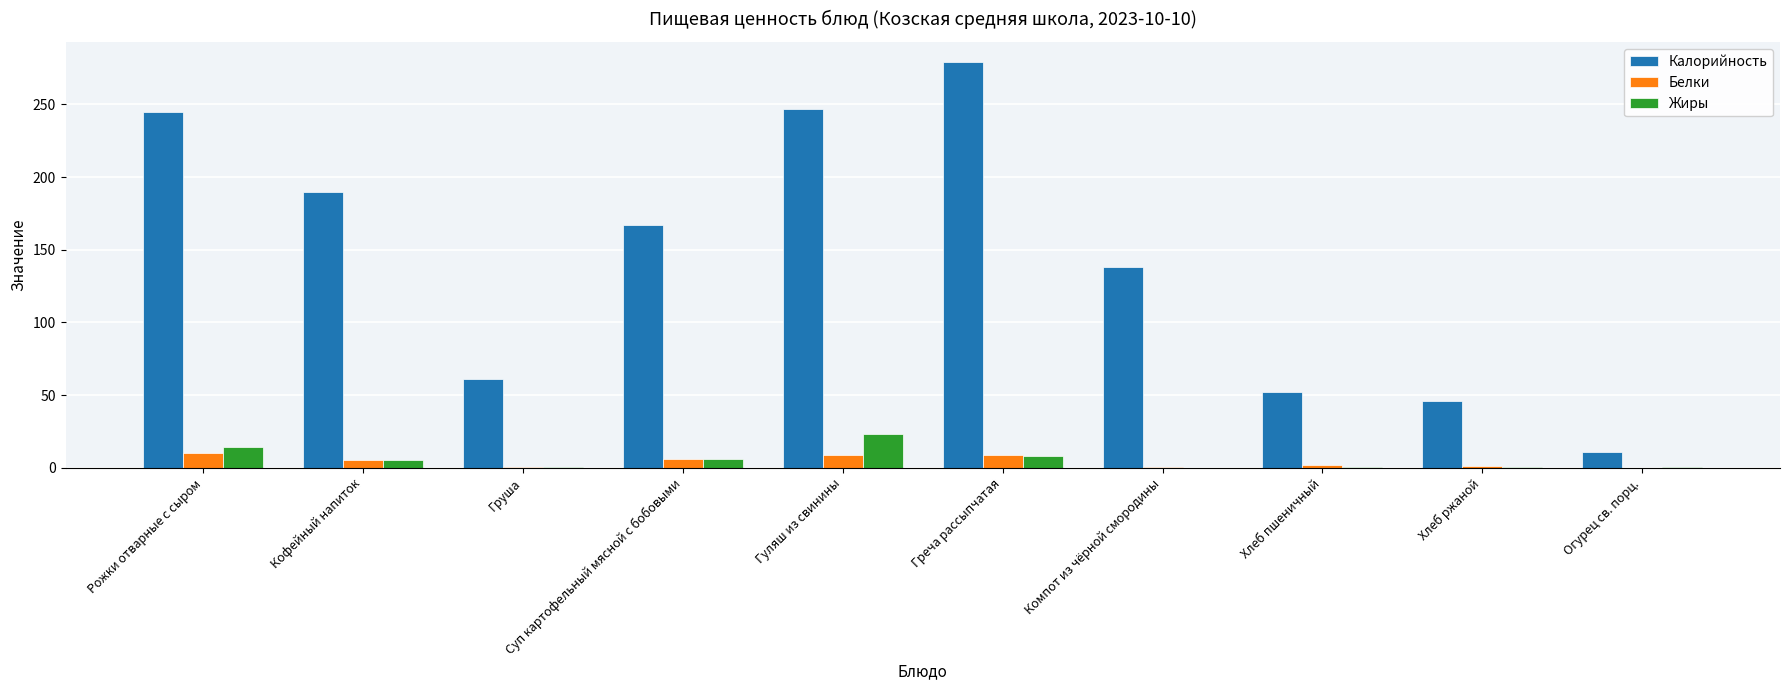

What is the sum of all Калорийность values?

1436.0